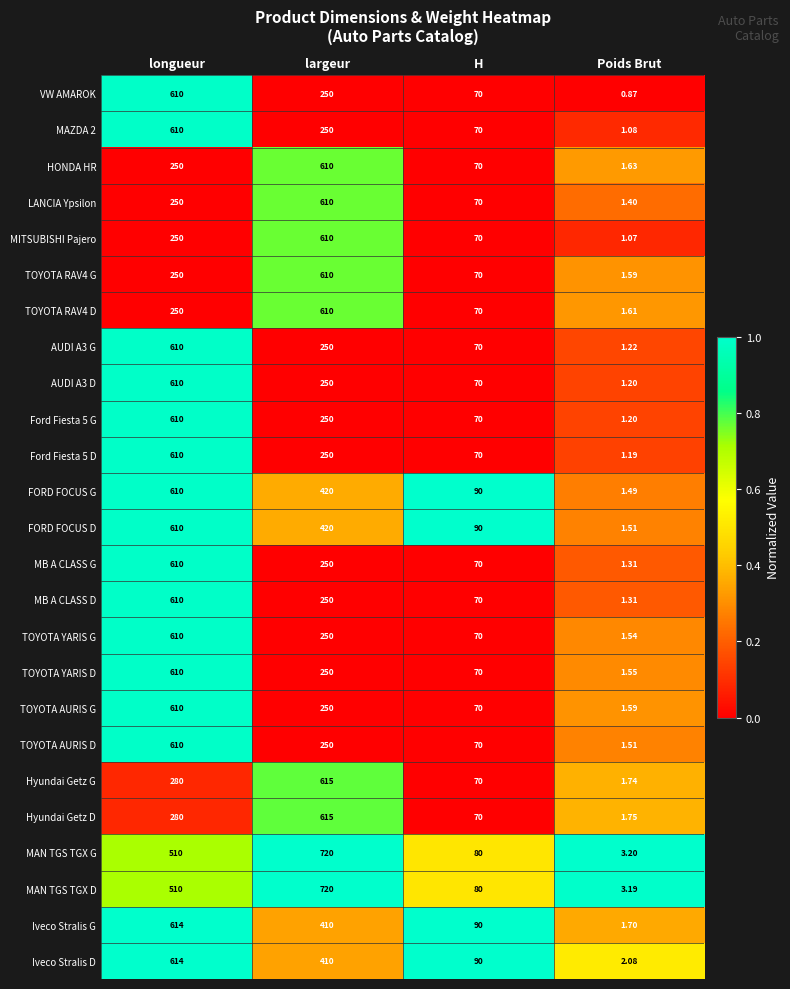

At which category is the sum across all series the highest?

longueur